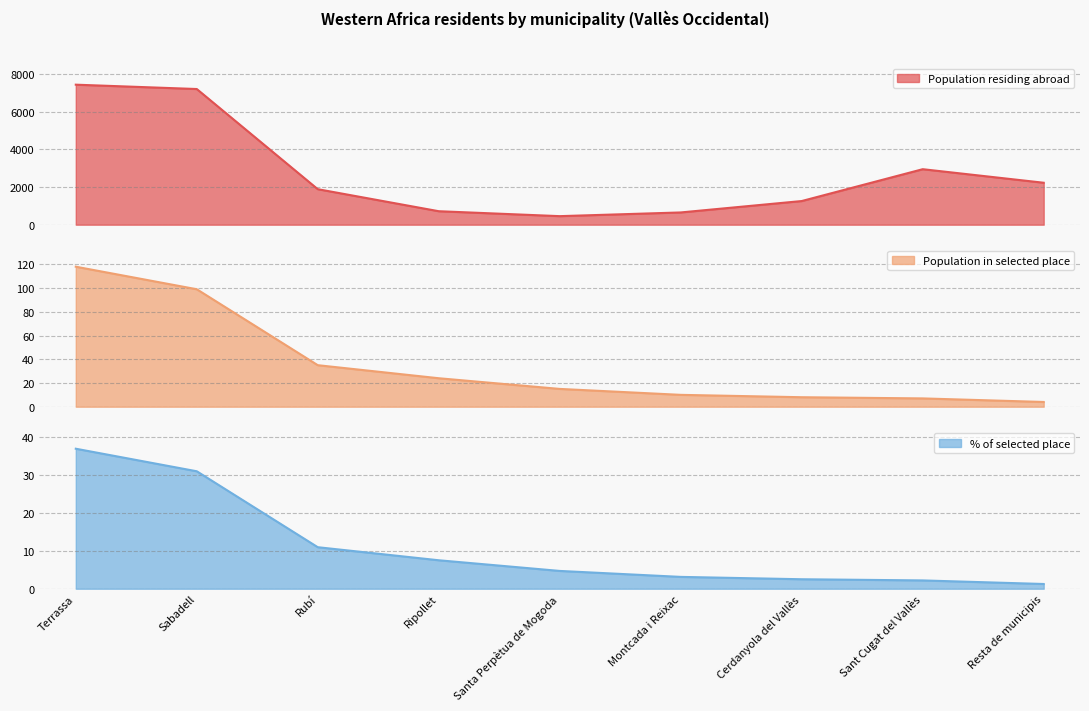

At how many categories does at least one series exceed 4481?

2